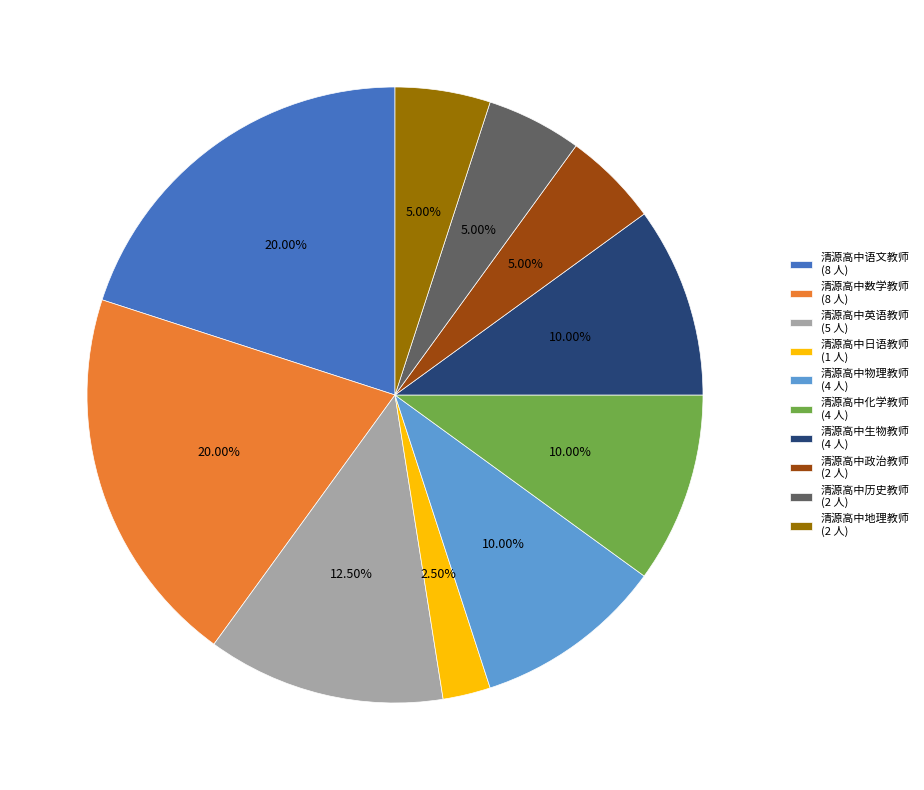

Approximately how many times larger is the value at 清源高中物理教师 (4 人) compared to 清源高中化学教师 (4 人)?

1.0